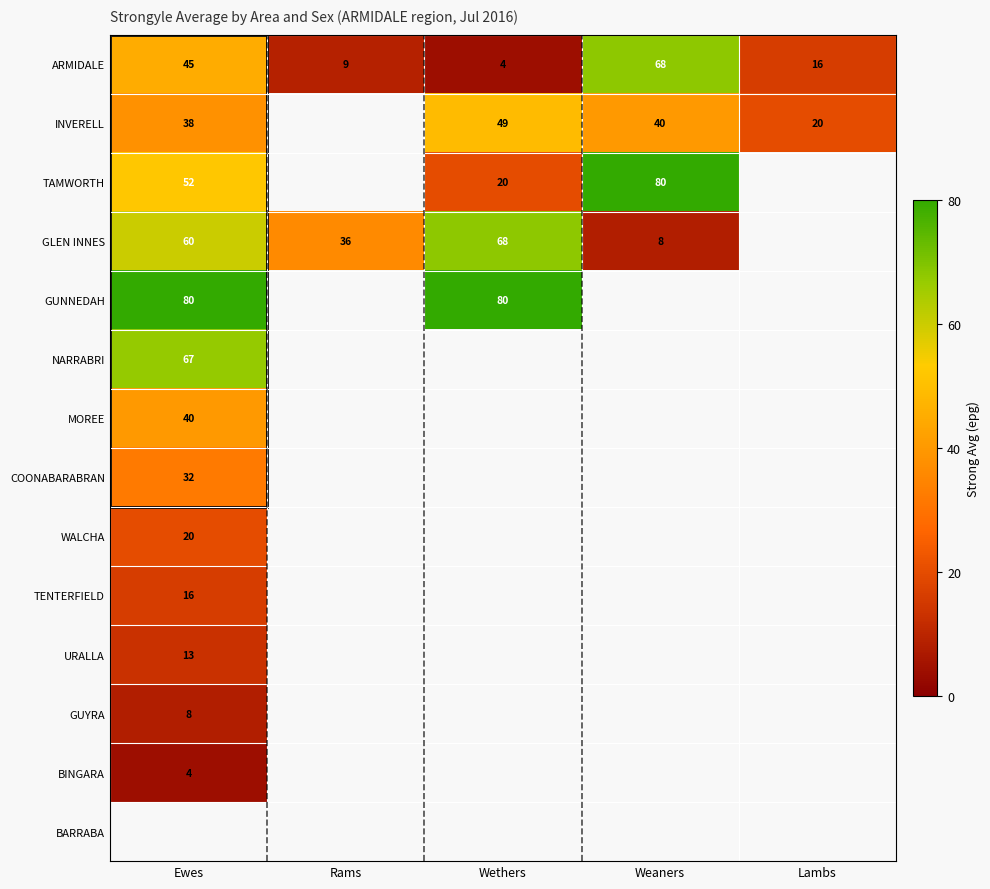

Is it true that URALLA equals 13 at Ewes?

True